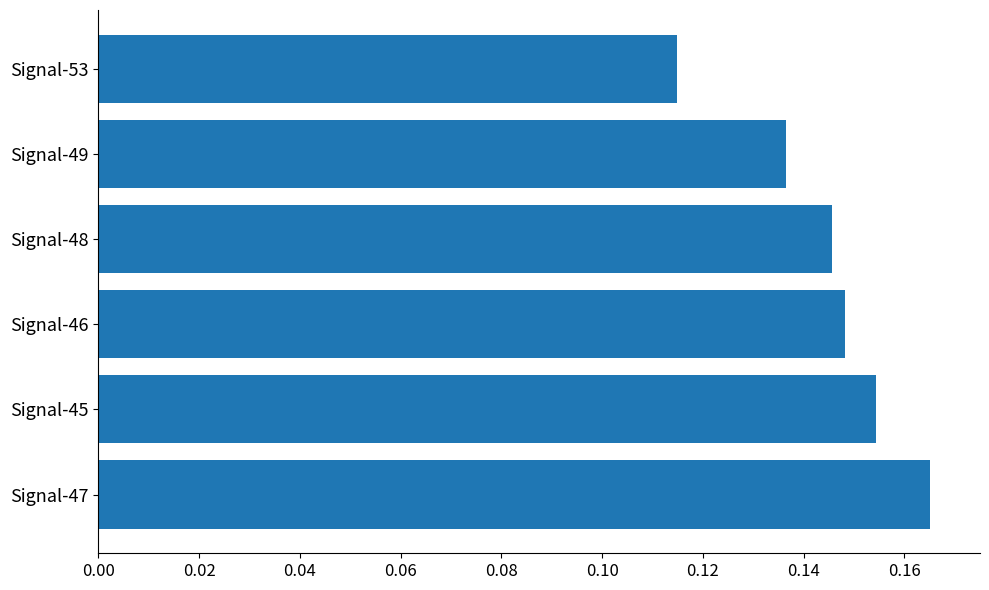

The chart shows a value of 0.1 at Signal-45. True or false?

False